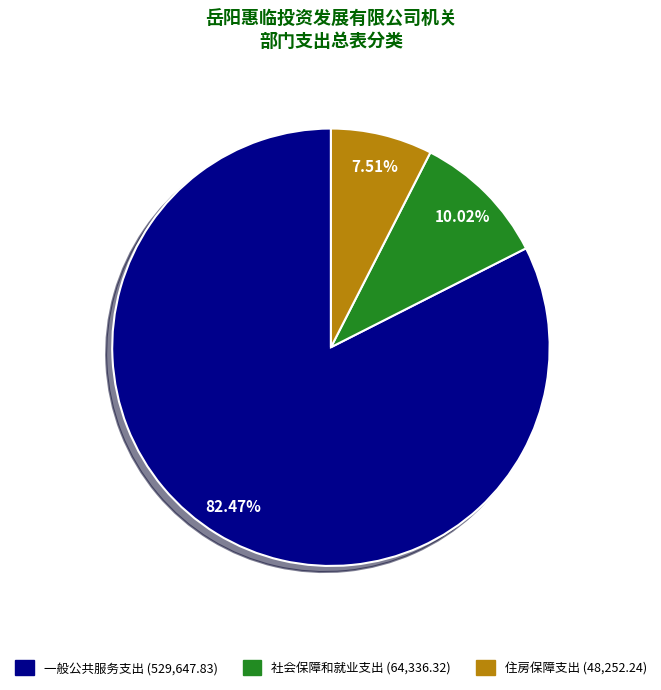

Rank the categories by value from highest to lowest.

一般公共服务支出, 社会保障和就业支出, 住房保障支出